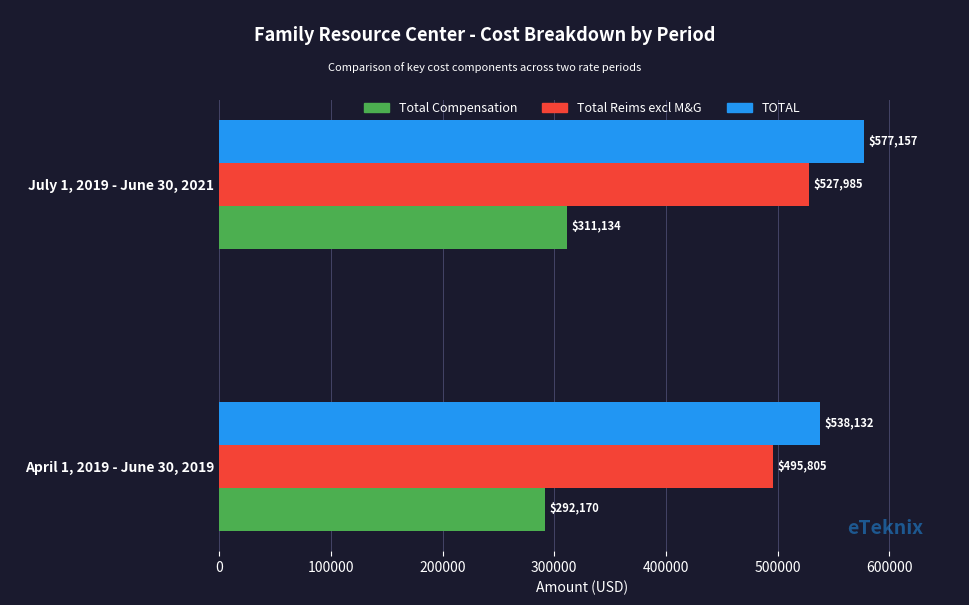

List the series in order of their peak value, lowest first.

Total Compensation, Total Reims excl M&G, TOTAL